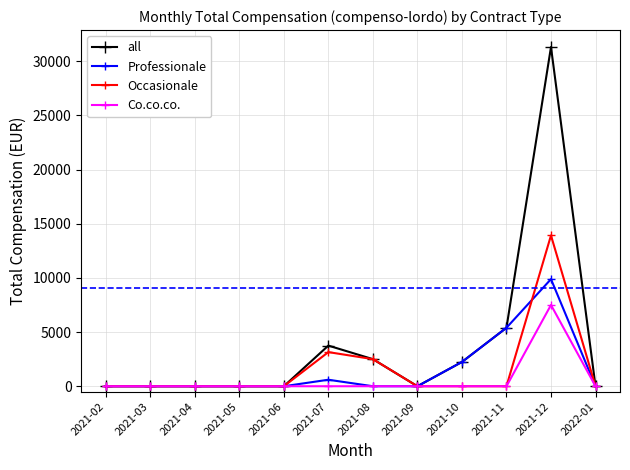

Reading left to right, transcribe all the data shown in this chart.

all: 0	0	0	0	0	3750	2500	0	2240	5395	31300	0
Professionale: 0	0	0	0	0	600	0	0	2240	5395	9885	0
Occasionale: 0	0	0	0	0	3150	2500	0	0	0	13915	0
Co.co.co.: 0	0	0	0	0	0	0	0	0	0	7500	0